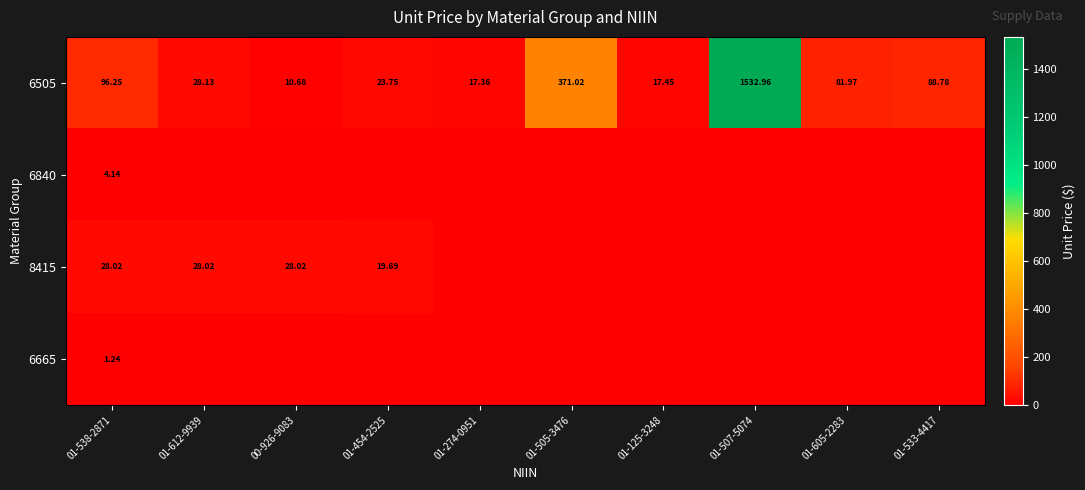

Rank the categories by 6665 value from highest to lowest.

01-538-2871, 01-612-9939, 00-926-9083, 01-454-2525, 01-274-0951, 01-505-3476, 01-125-3248, 01-507-5074, 01-605-2283, 01-533-4417